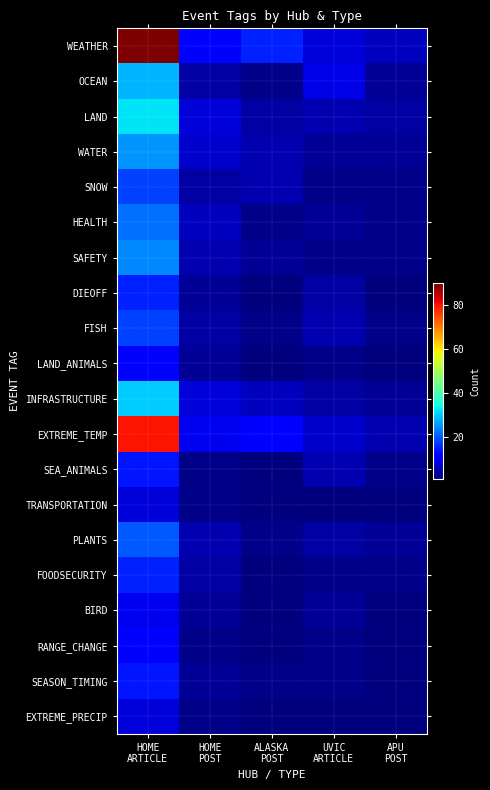

Which series has the largest total across all categories?

WEATHER